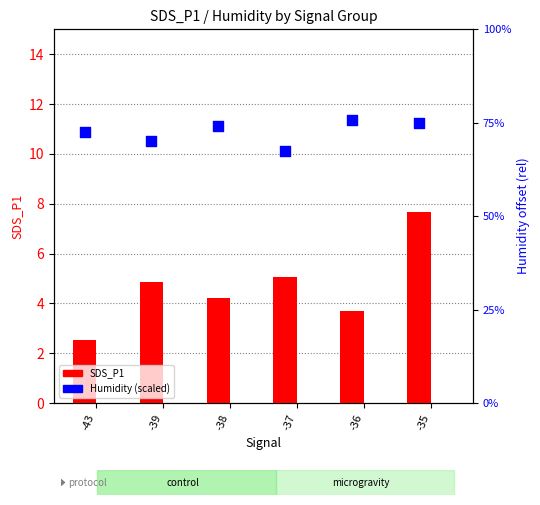

Which series contains the highest Y value?

Humidity